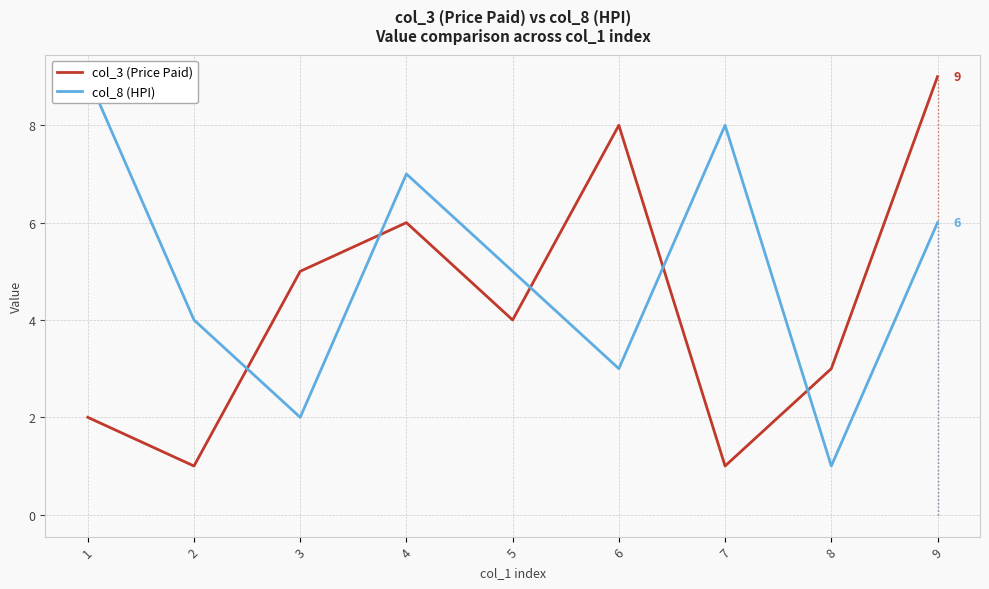

At which label is col_8 (HPI) closest to 5?

5